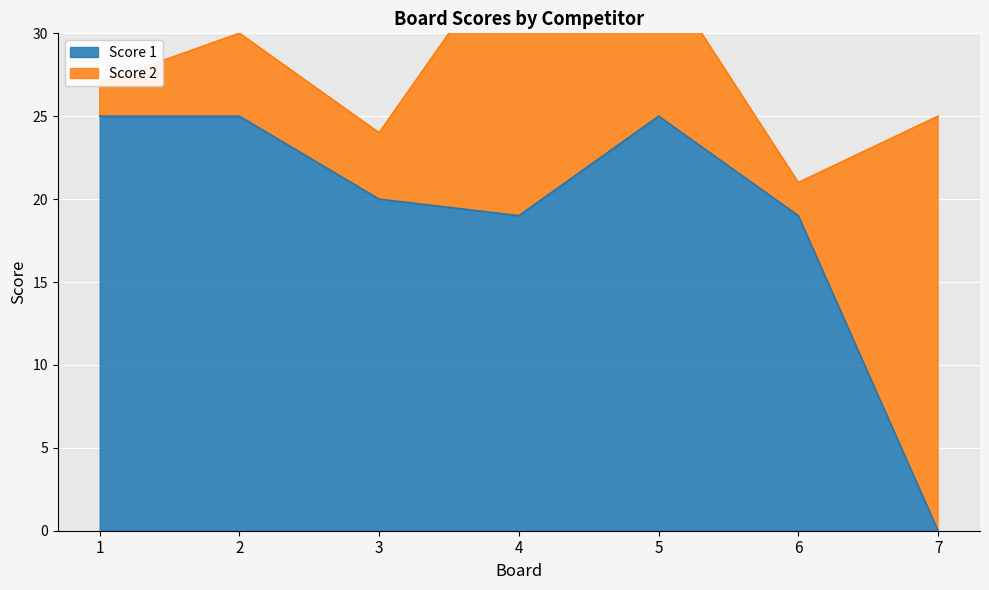

The chart shows a value of 29 at 6. True or false?

False